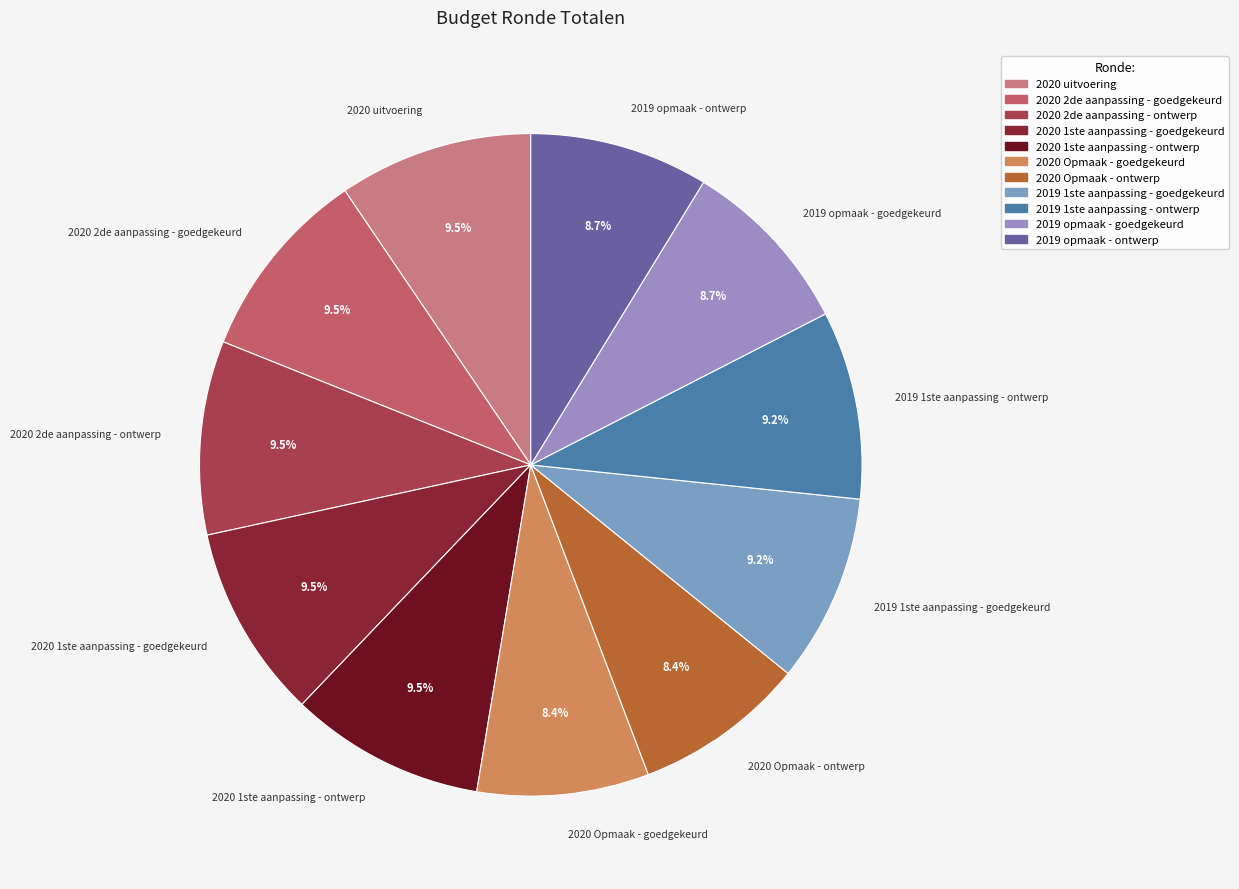

What is the ratio of the value at 2020 2de aanpassing - goedgekeurd to the value at 2020 Opmaak - ontwerp?

1.1